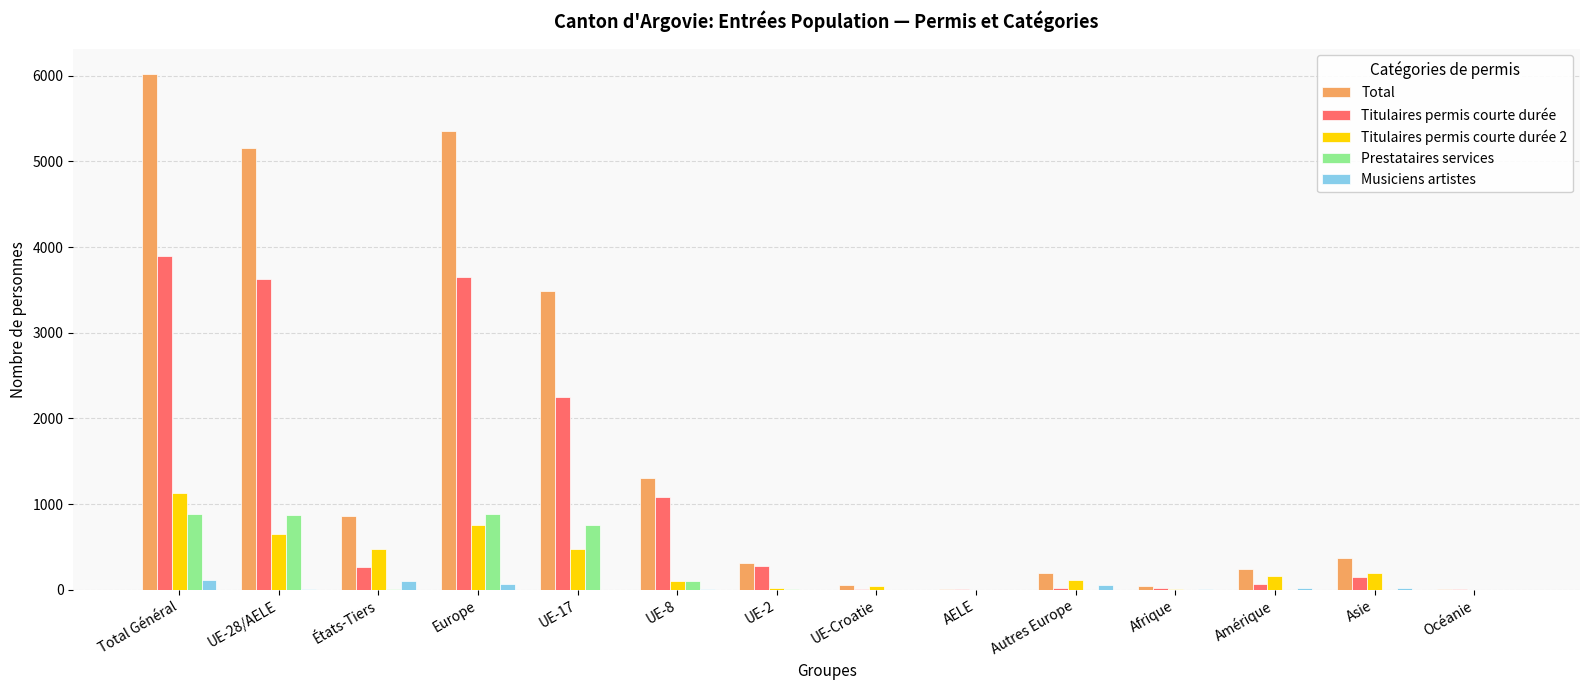

True or false: Prestataires services has a value of 0 at Amérique.

True